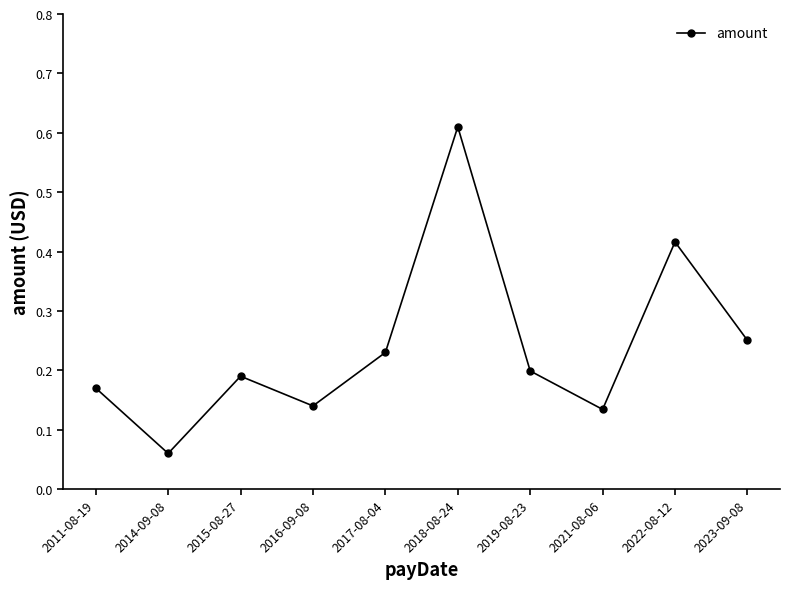

How many interior local valleys (lower than both neighbors) does the data have?

3